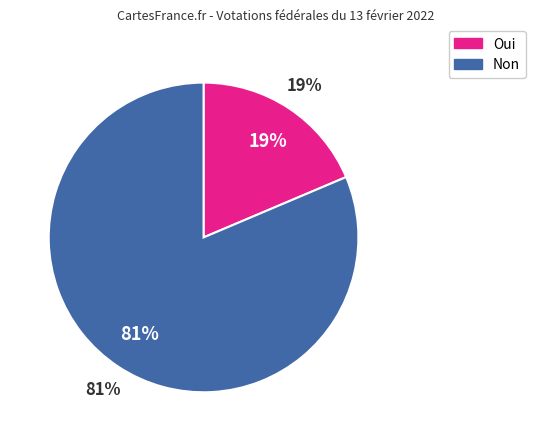

What percentage is the Oui slice, to the nearest percent?

19%